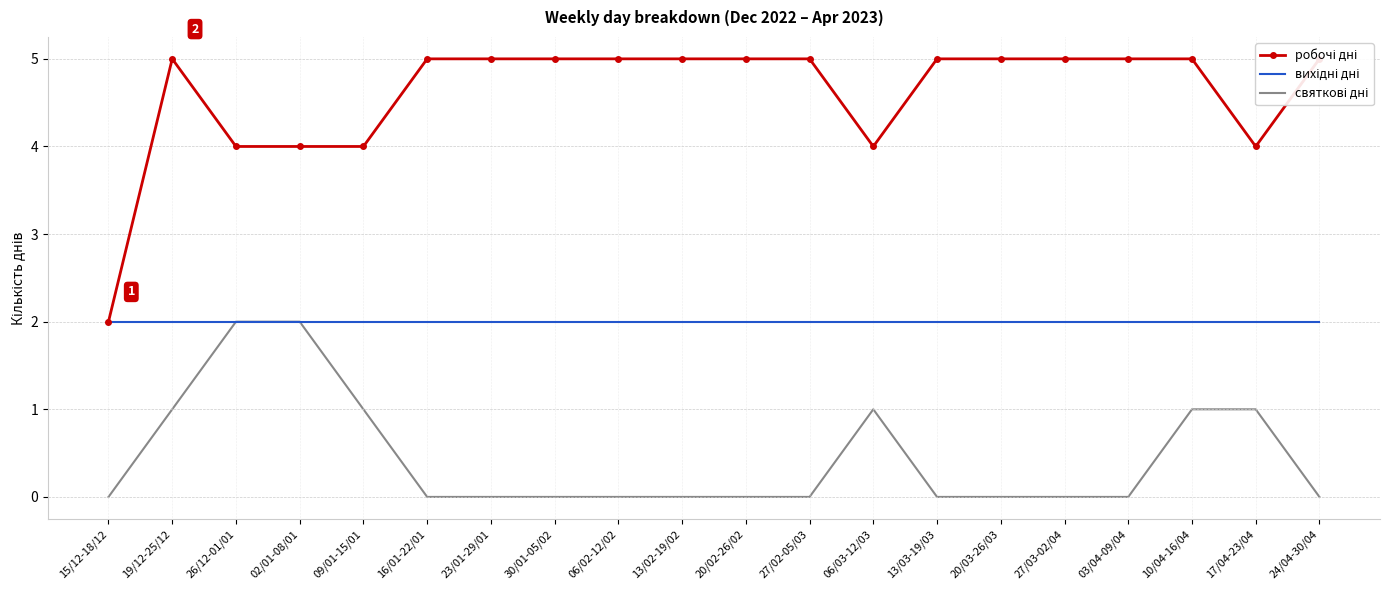

True or false: святкові дні and робочі дні cross at least once.

False